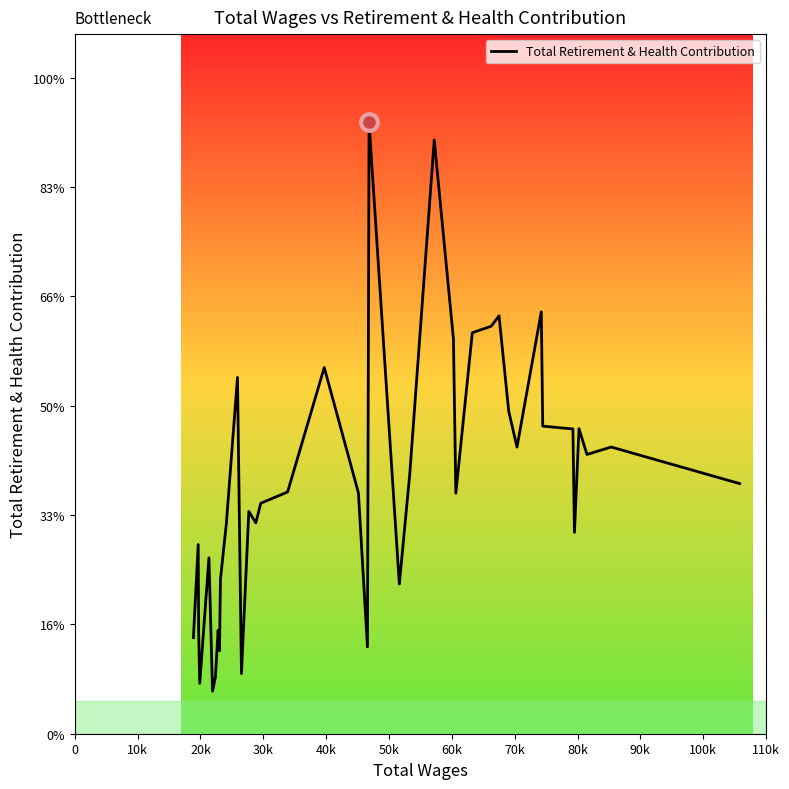

Does the chart display data point markers on the line(s)?

No